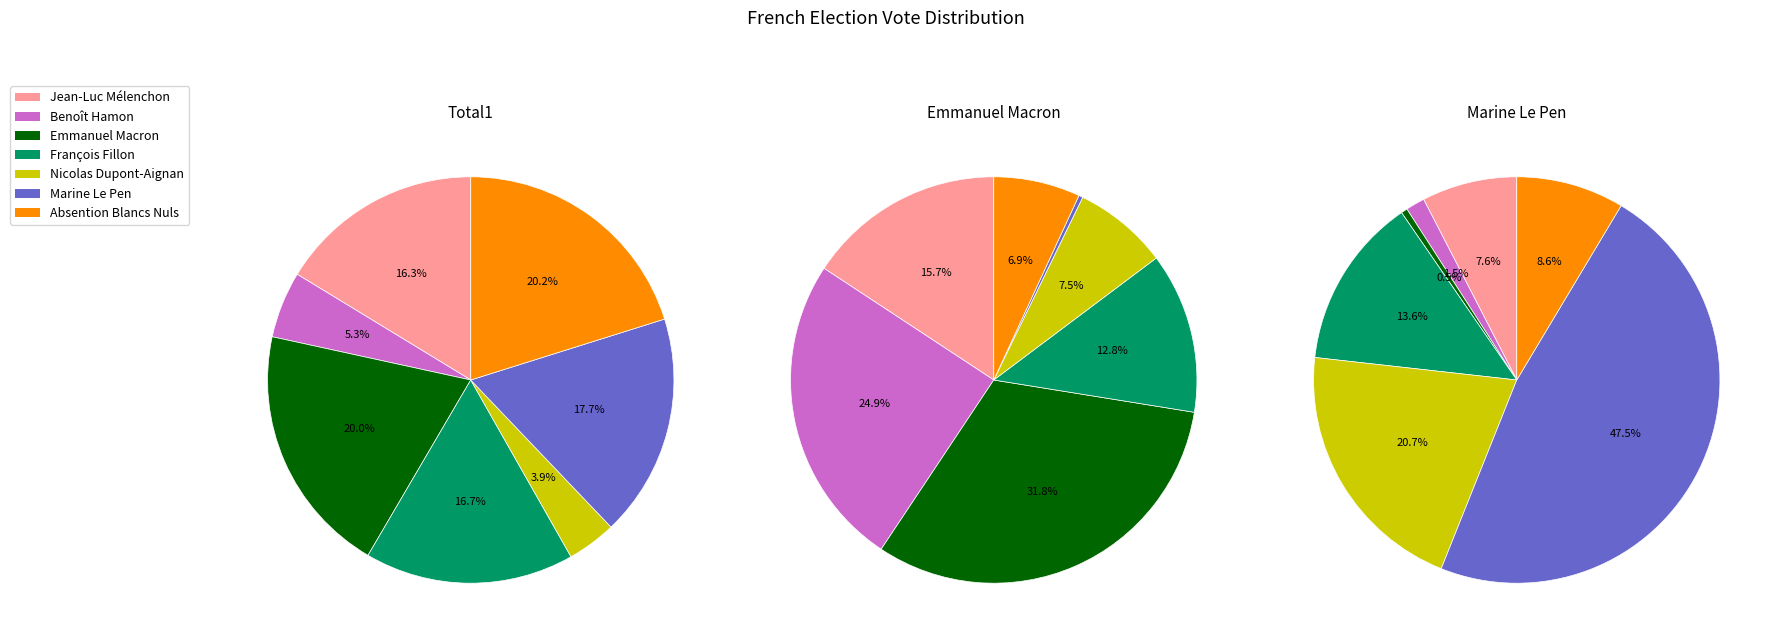

Count the number of slices in the pie.

7